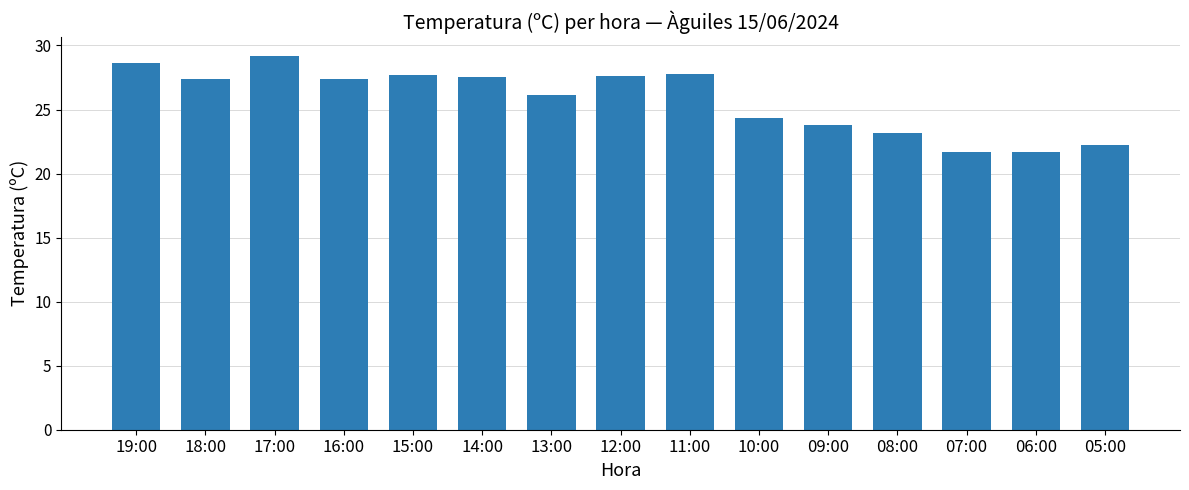

The value at 09:00 is 40.0. True or false?

False